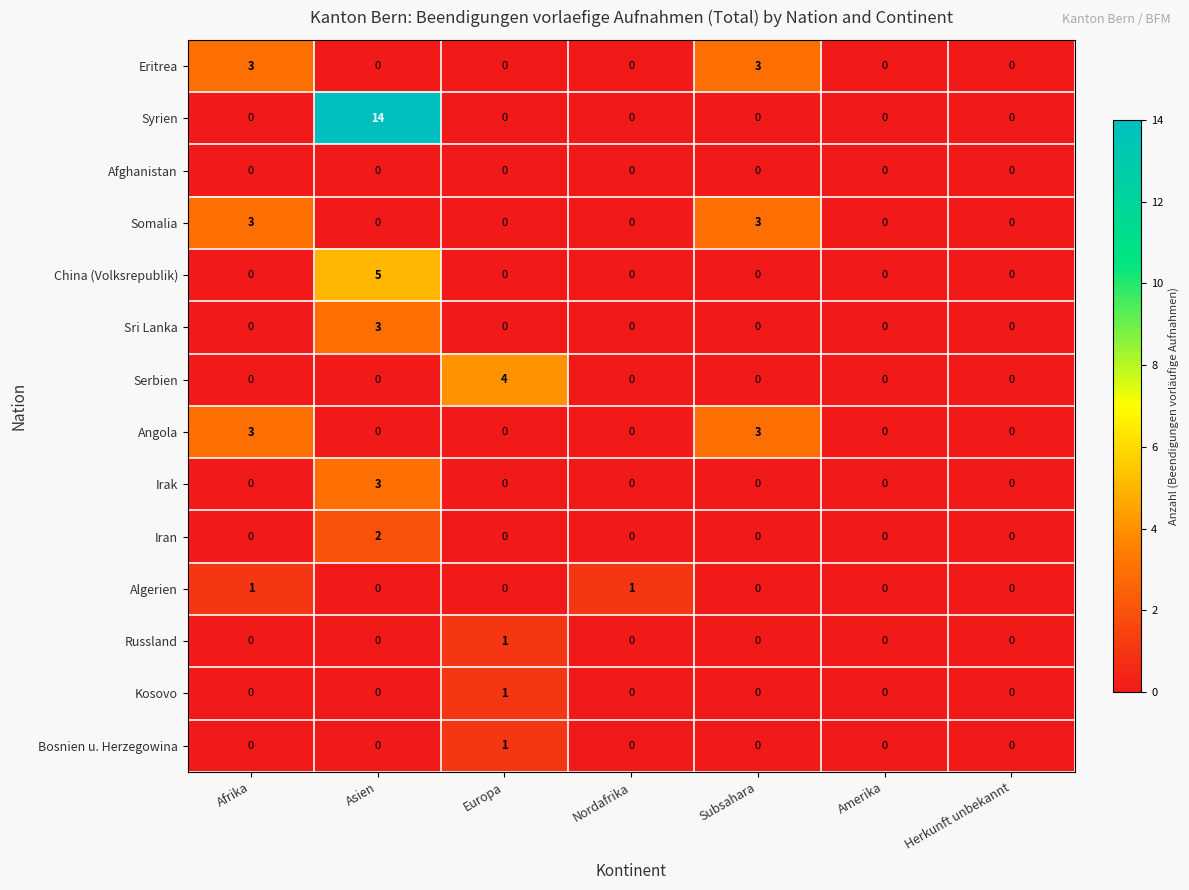

At which category does the chart reach its peak across all series?

Asien